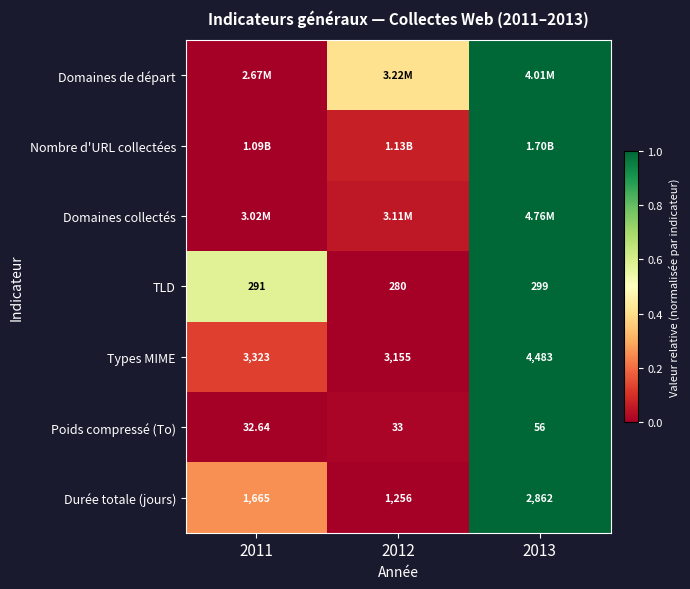

What is the difference between the highest and lowest values at 2011?

0.6